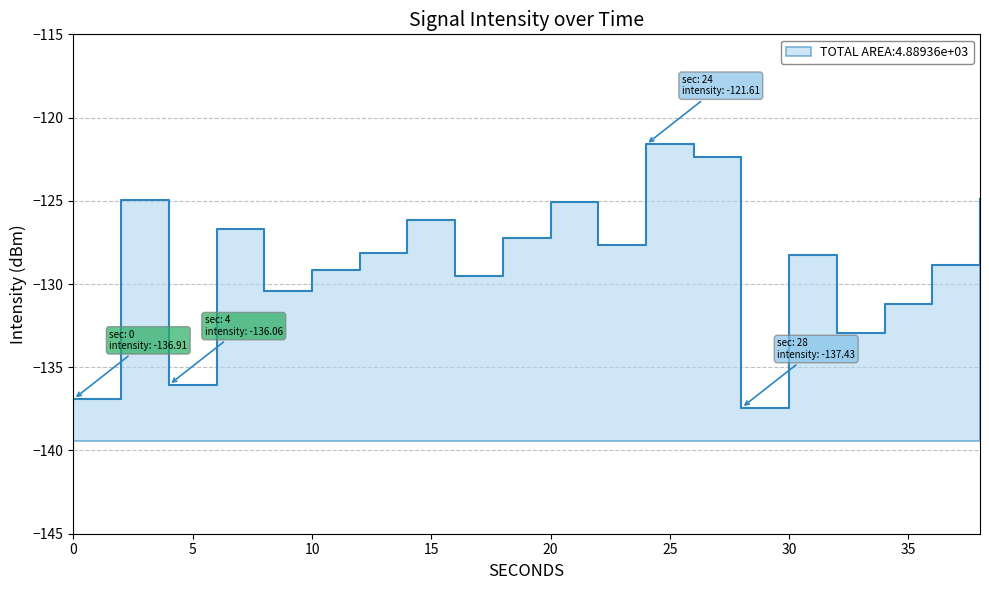

What is the greatest value displayed?

-121.6